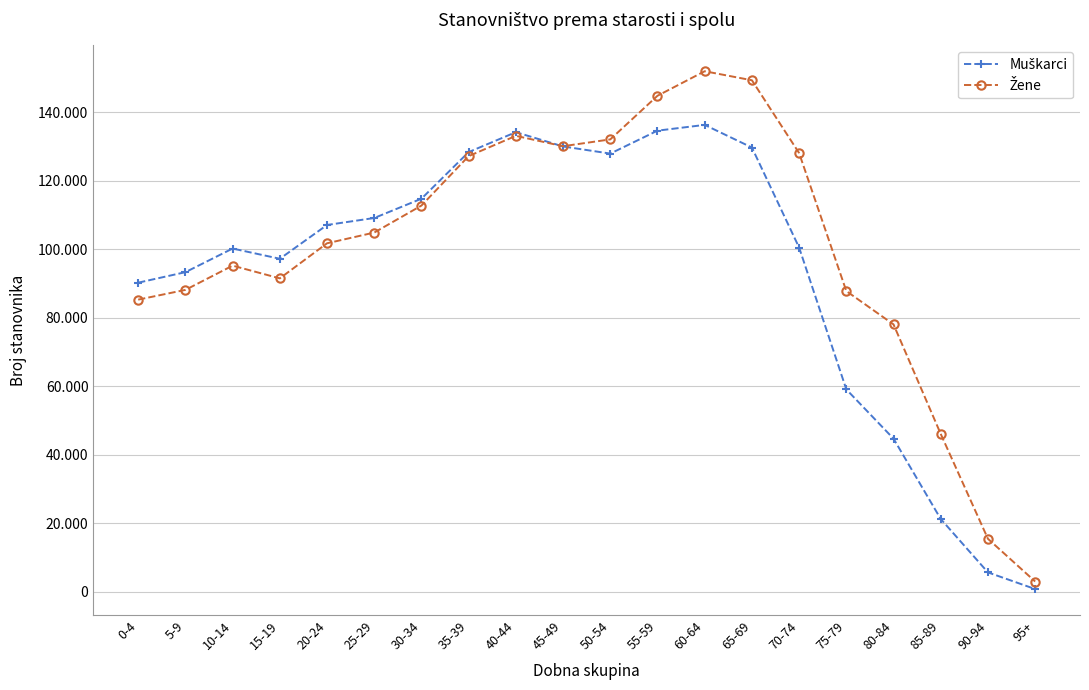

What is the total value across all series at 90-94?

21019